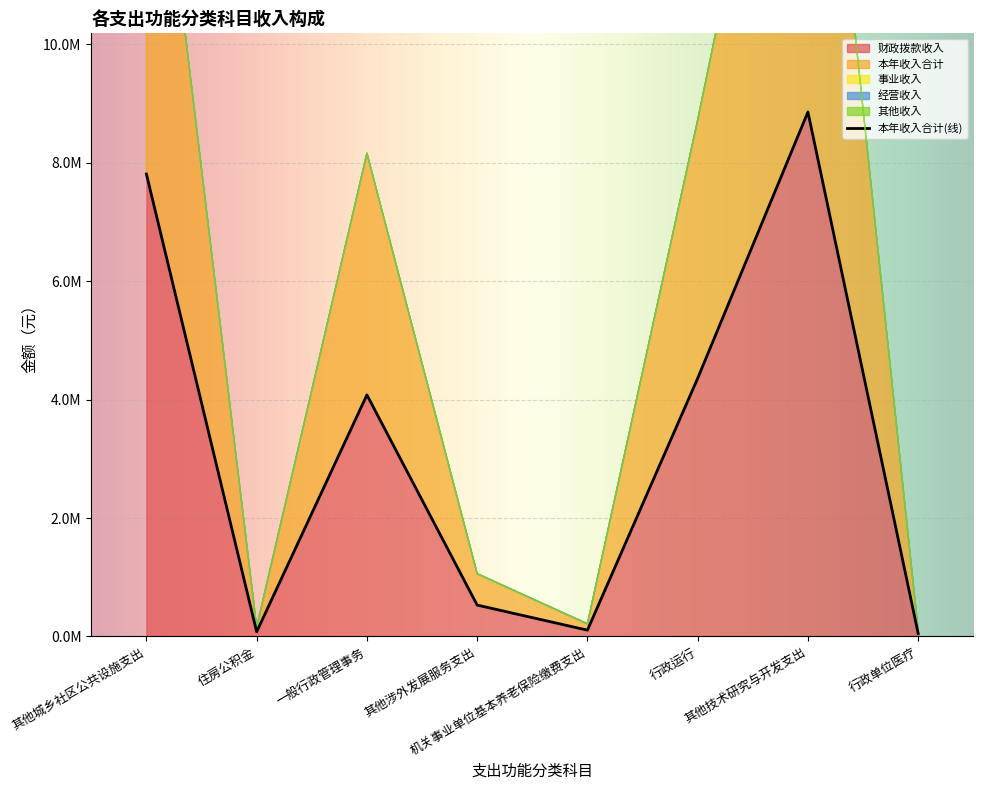

Is the value of 本年收入合计 at 行政运行 greater than the value of 经营收入 at 其他技术研究与开发支出?

Yes